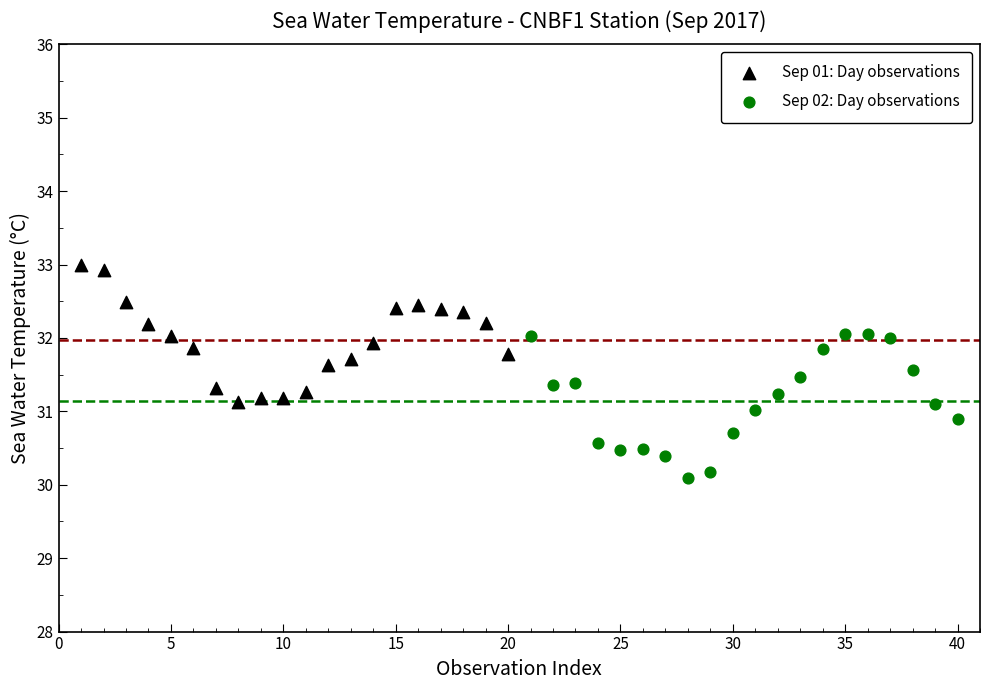

Which series reaches the maximum Y coordinate?

Sep 01: Day observations